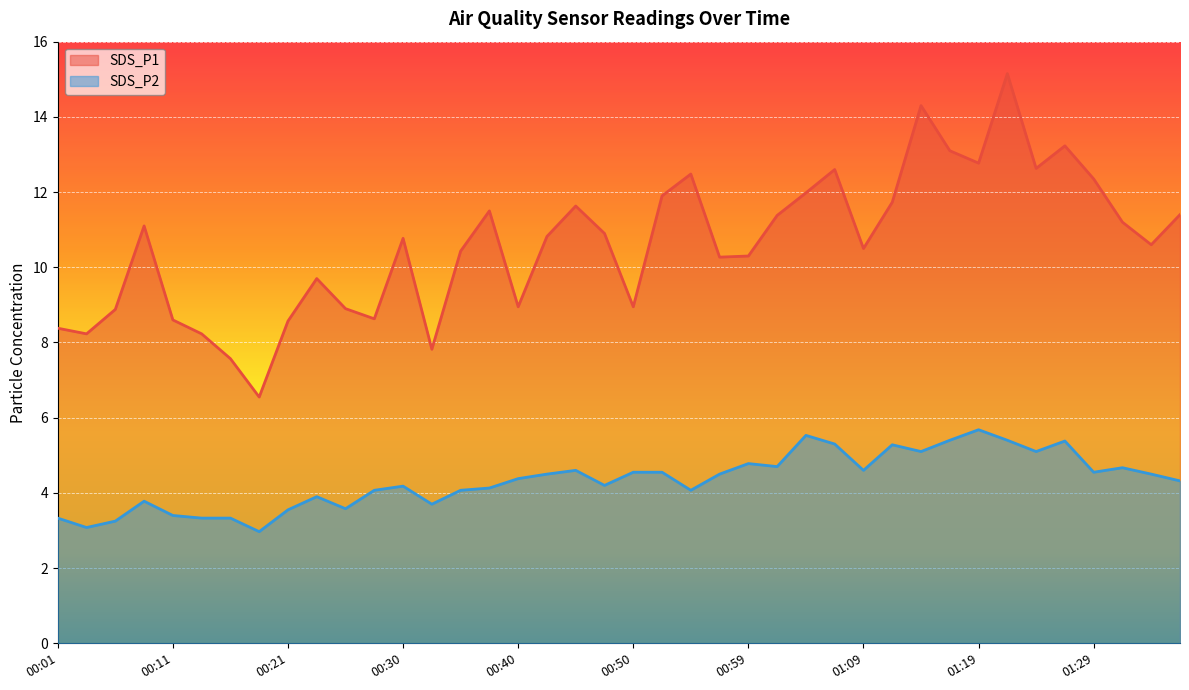

How many interior local valleys does the SDS_P1 series have?

11